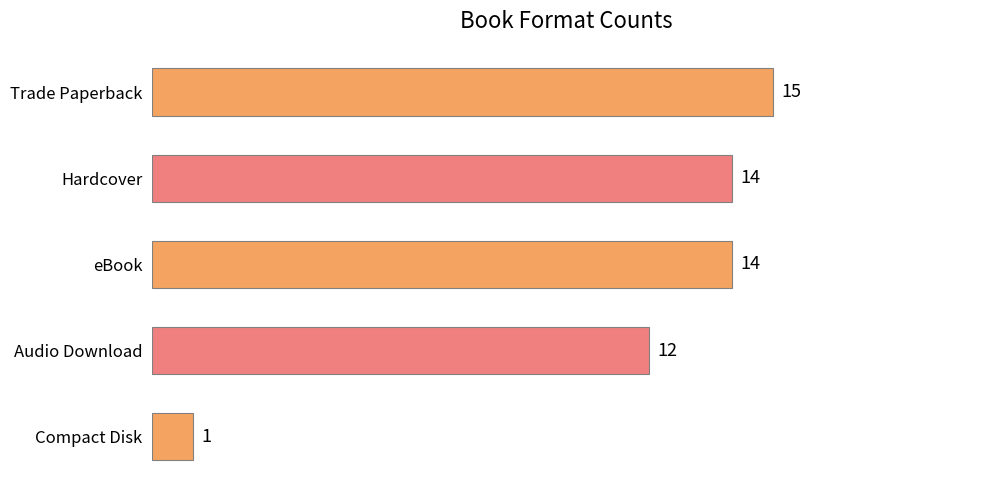

Does the chart contain stacked bars?

No